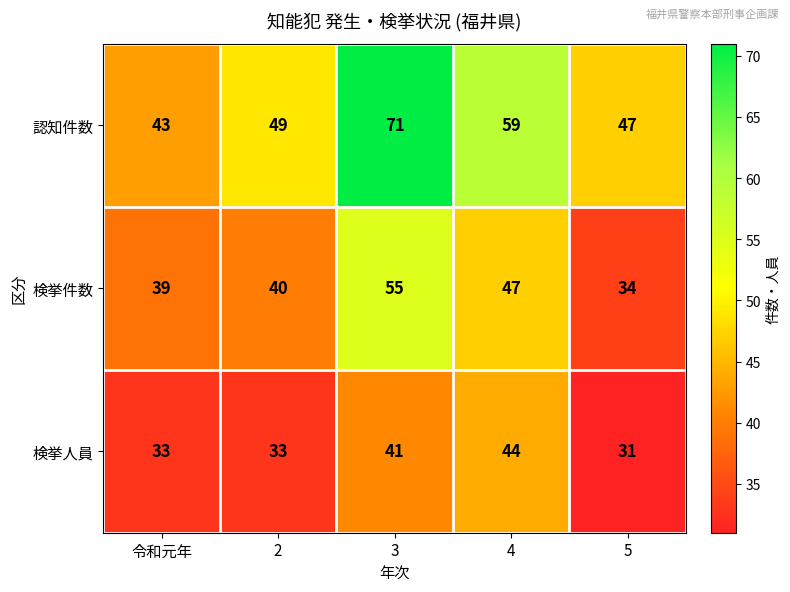

How many values in the 検挙人員 series are below 33?

1